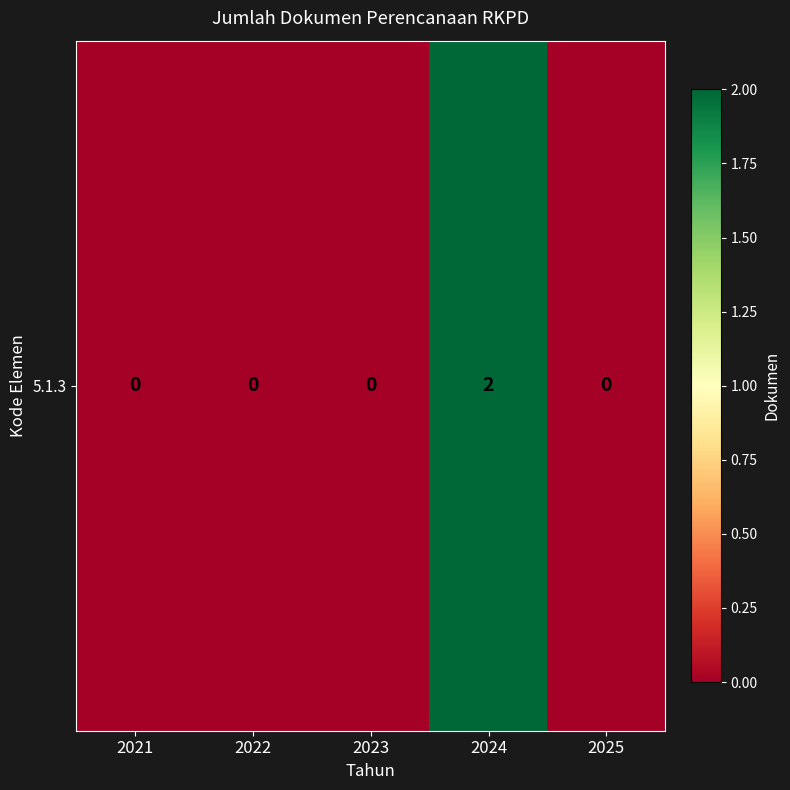

List the labels in order of value, smallest first.

2021, 2022, 2023, 2025, 2024